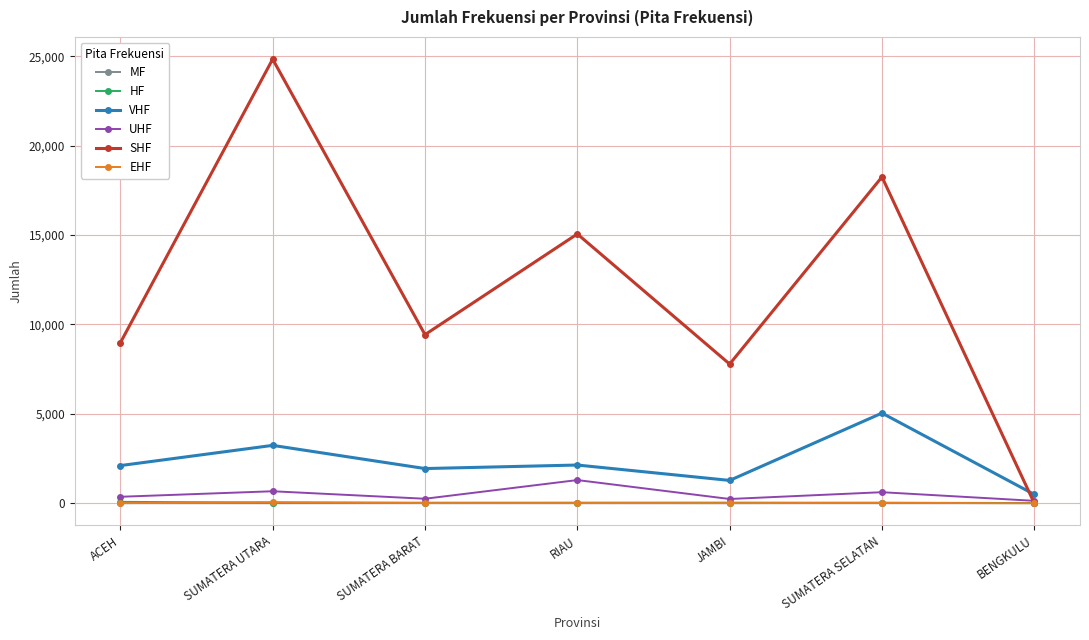

What is the difference between the maximum and minimum values in the UHF series?

1162